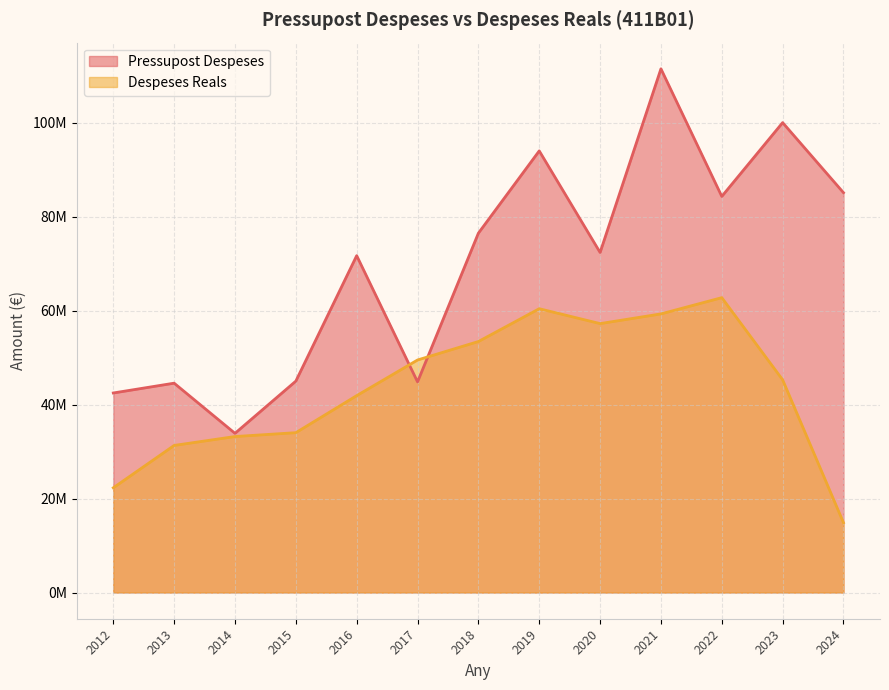

What is the difference between the Pressupost Despeses values at 2022 and 2016?

12613376.0